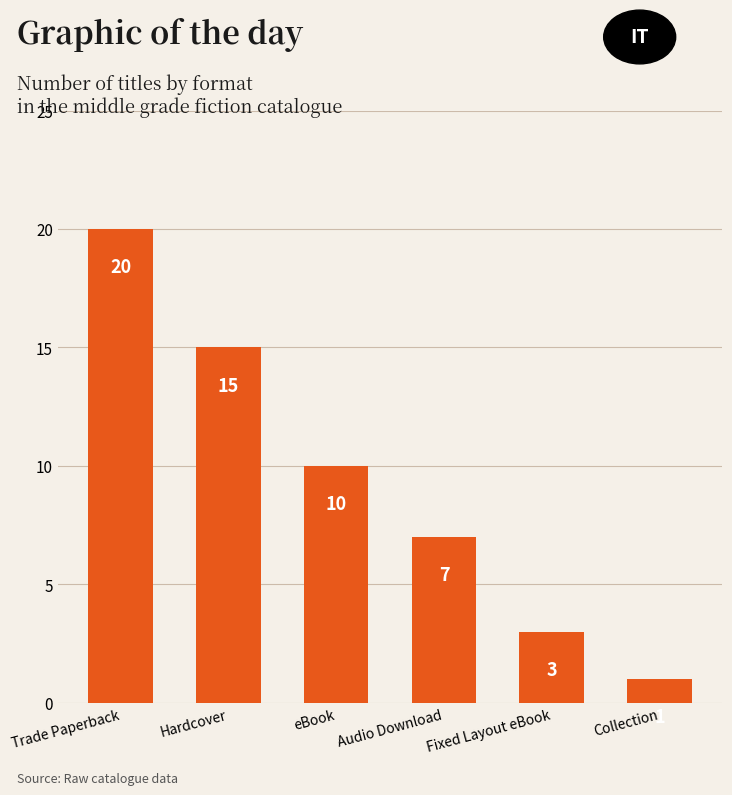

What is the difference between the second highest and second lowest values?

12